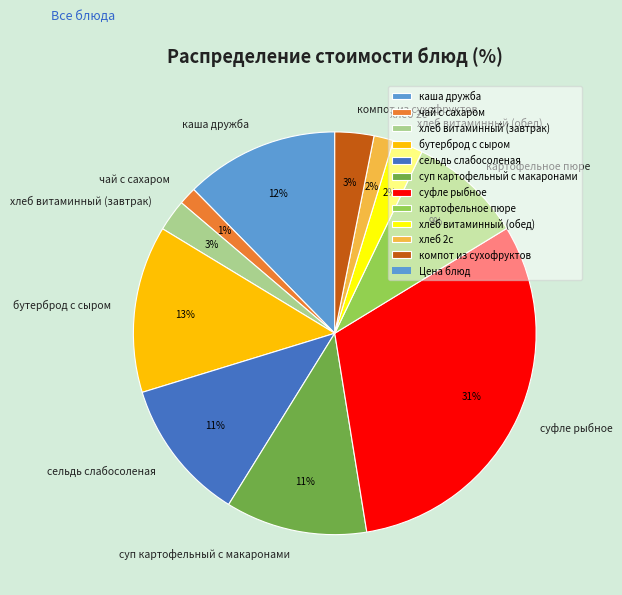

Does any single category account for the majority?

No